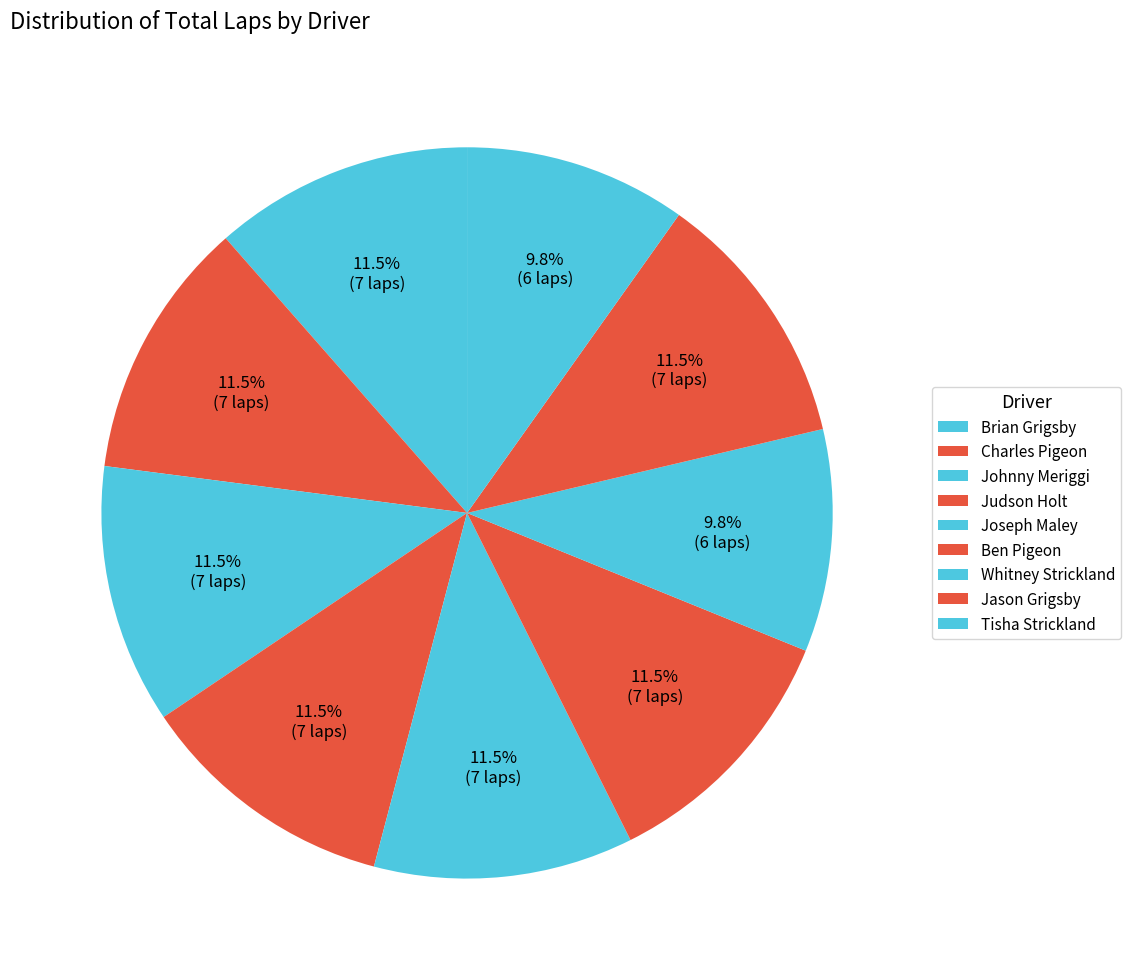

What is the largest slice in the pie chart?

Brian Grigsby